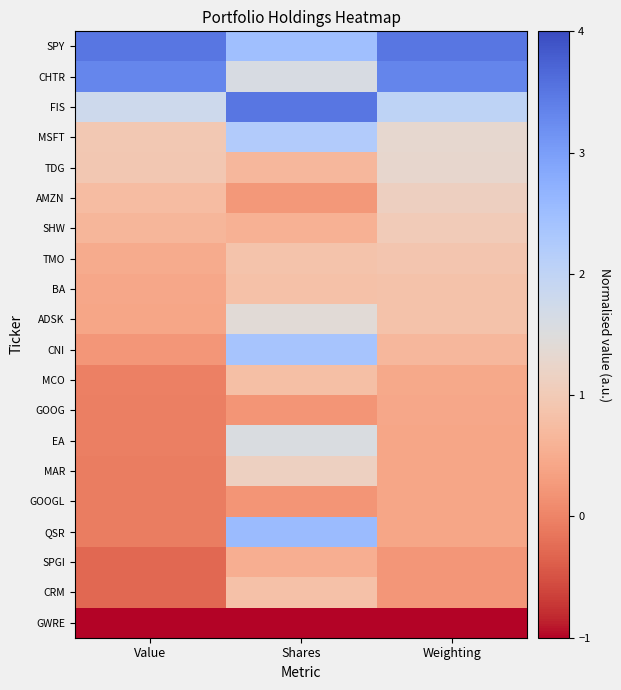

What is the smallest value displayed?

-1.0